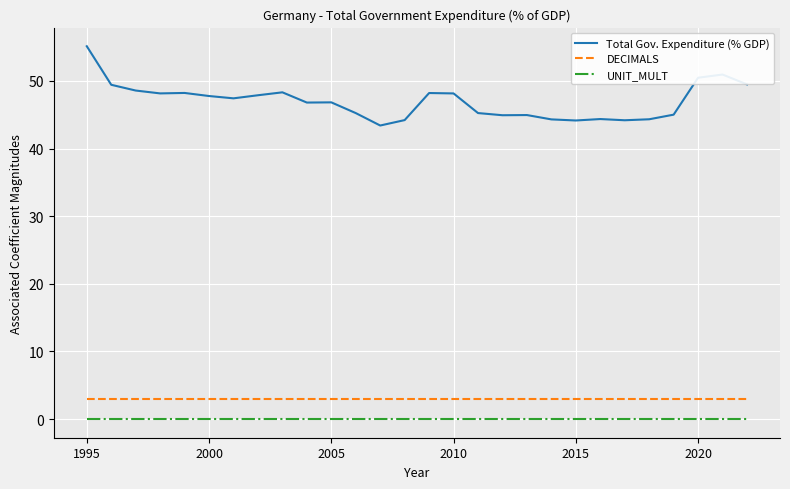

True or false: Total Gov. Expenditure (% GDP) and DECIMALS cross at least once.

False